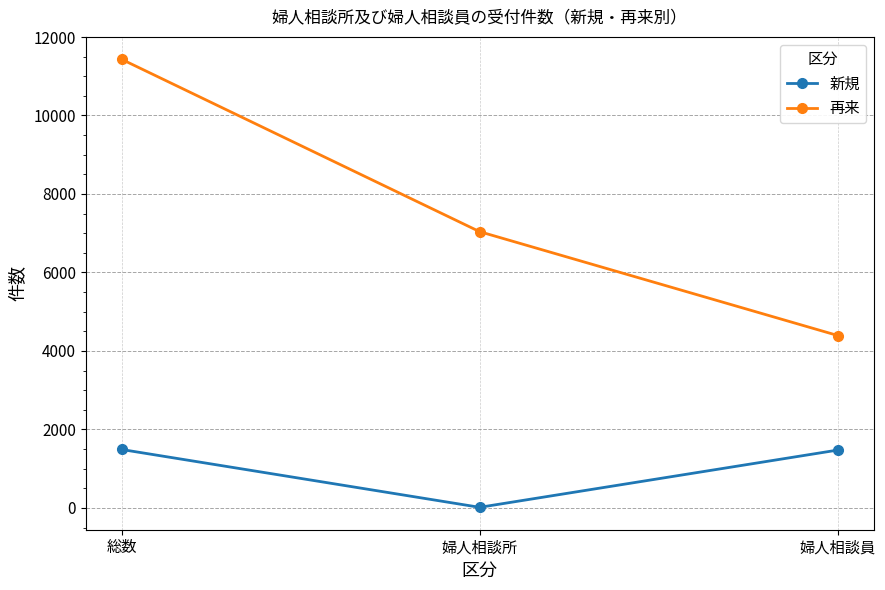

Is the value of 再来 at 婦人相談所 greater than the value of 新規 at 婦人相談員?

Yes